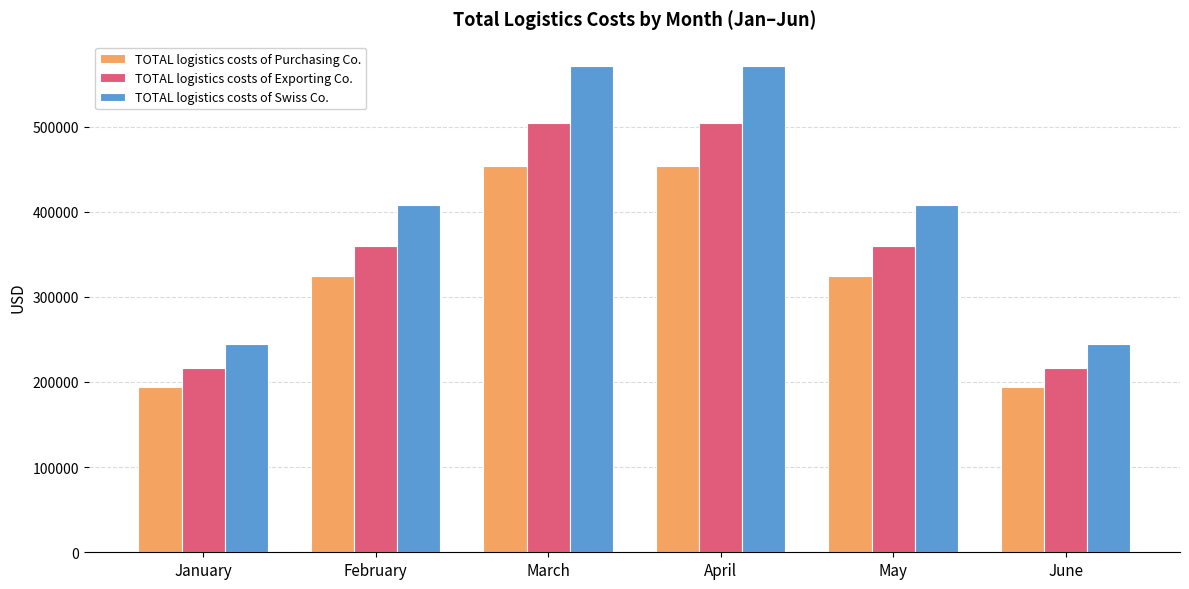

At June, list the series in order from smallest to largest.

TOTAL logistics costs of Purchasing Co., TOTAL logistics costs of Exporting Co., TOTAL logistics costs of Swiss Co.